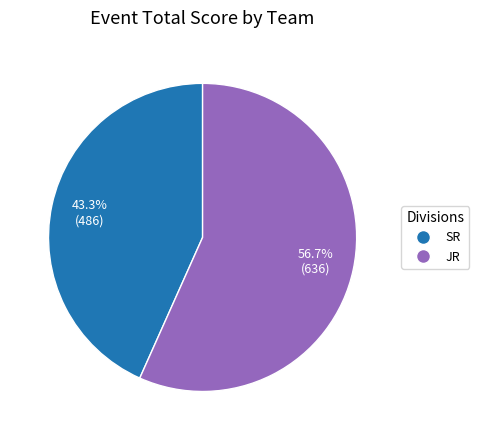

Is there any slice that represents more than half of the pie?

Yes